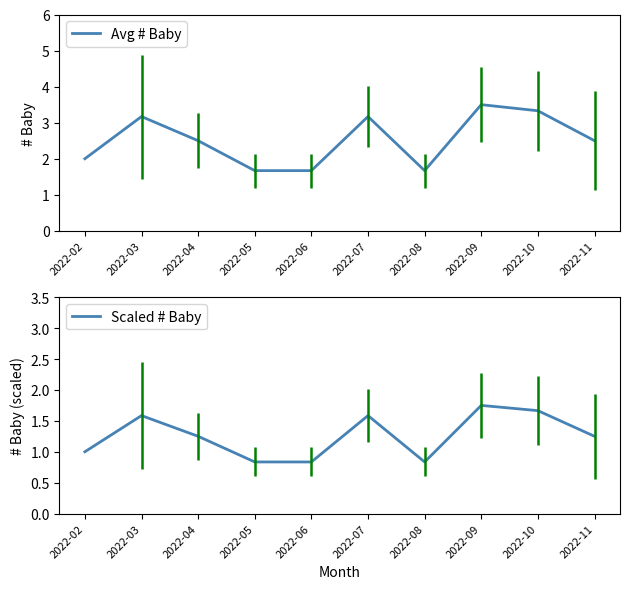

At which label does Avg # Baby reach its minimum?

2022-05